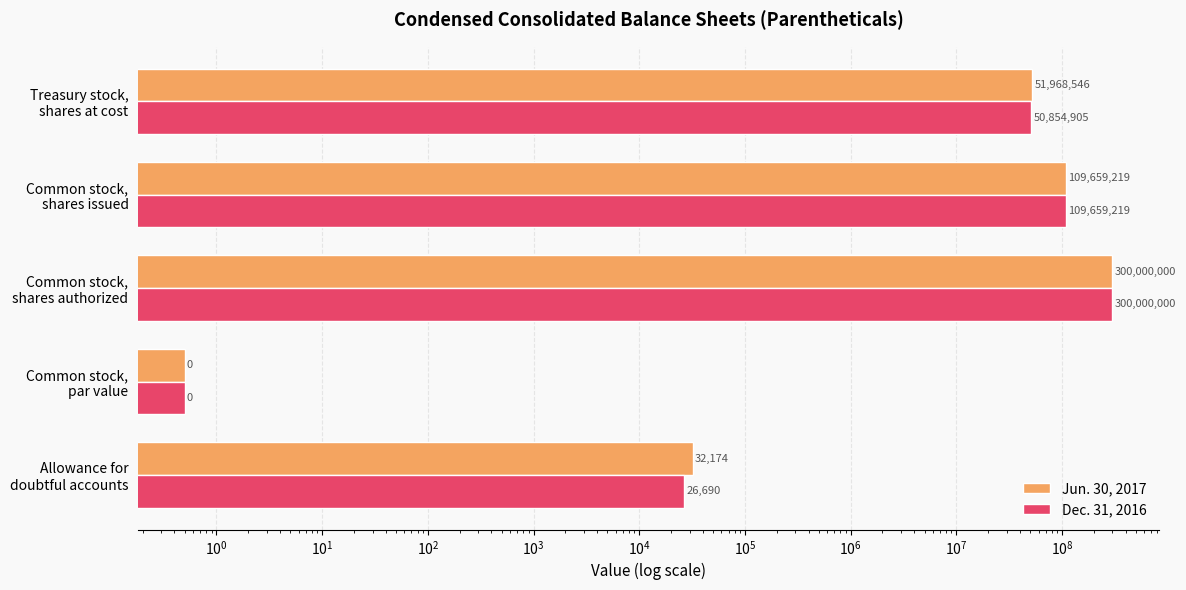

What is the highest value of the Dec. 31, 2016 series?

300000000.0